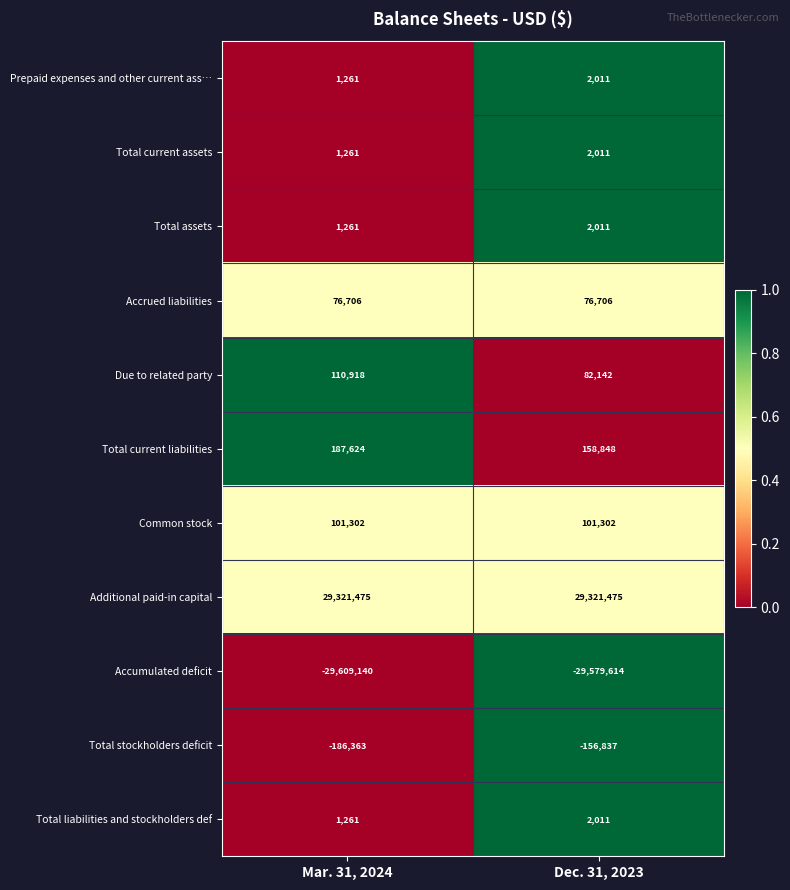

What is the minimum value shown in the chart?

-29609140